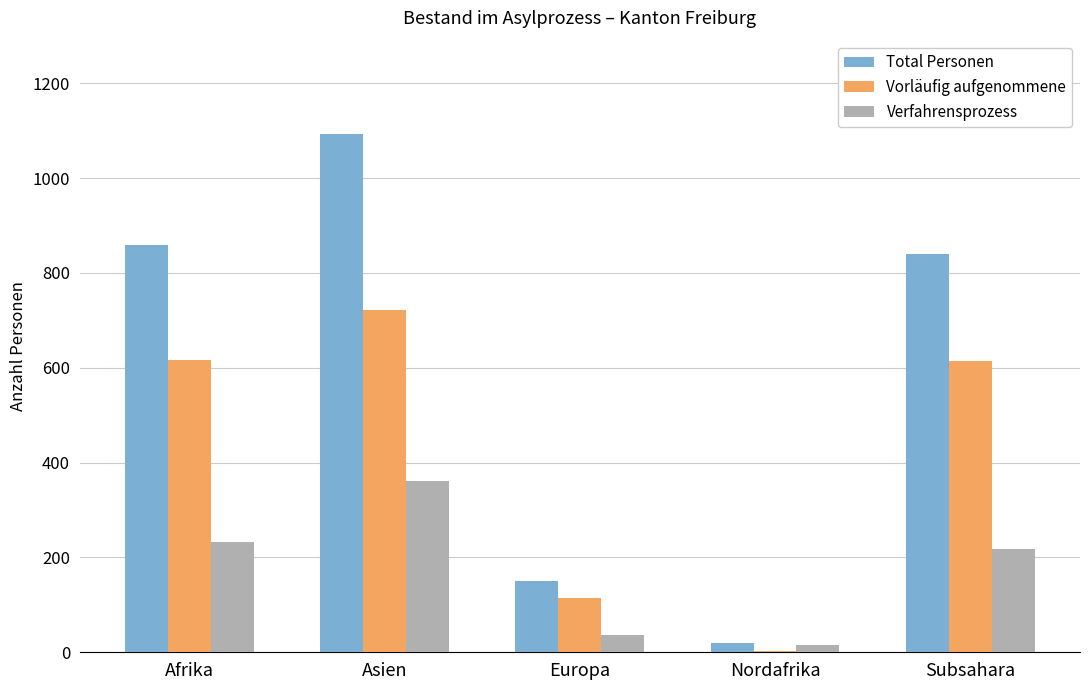

Which series has the widest spread of values?

Total Personen